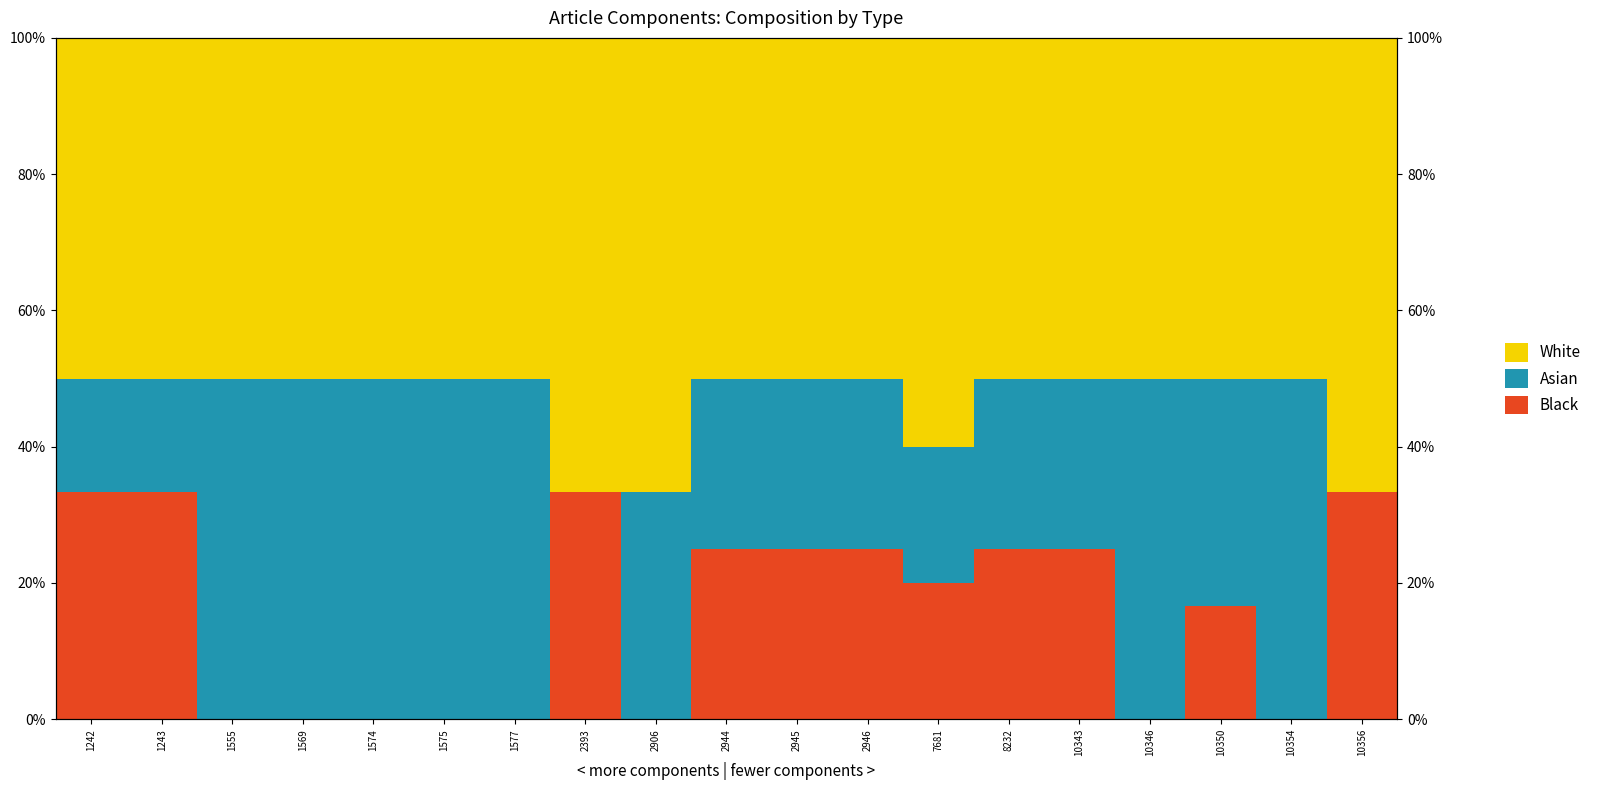

At which category is the sum across all series the highest?

1242